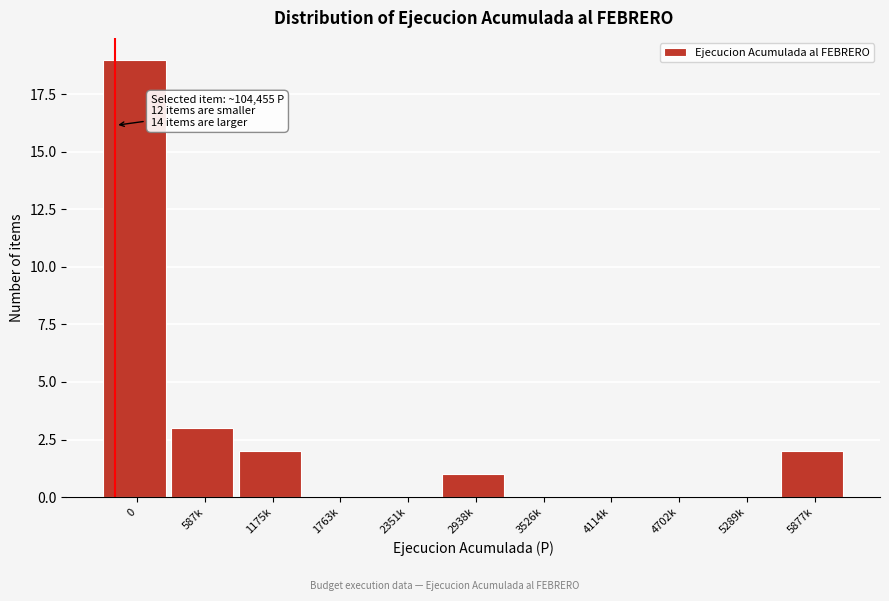

Reading left to right, list all the values displayed in this chart.

0=19	587k=3	1175k=2	1763k=0	2351k=0	2938k=1	3526k=0	4114k=0	4702k=0	5289k=0	5877k=2